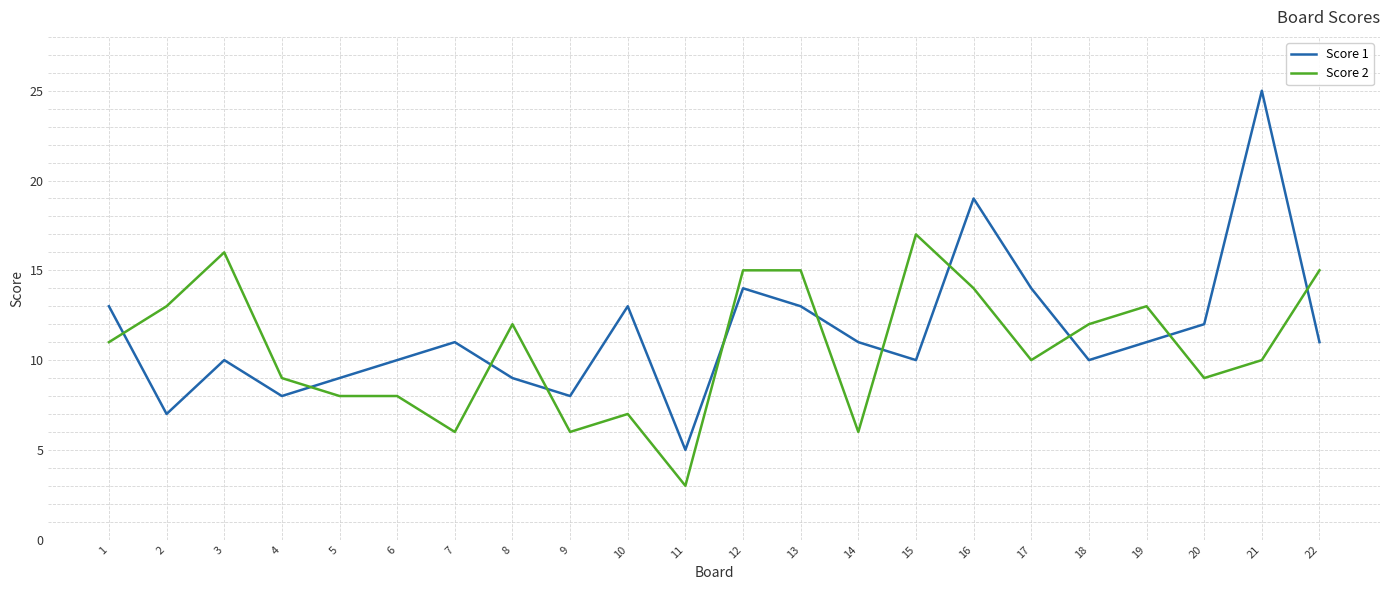

Which series ends up on top after the final intersection of Score 1 and Score 2?

Score 2